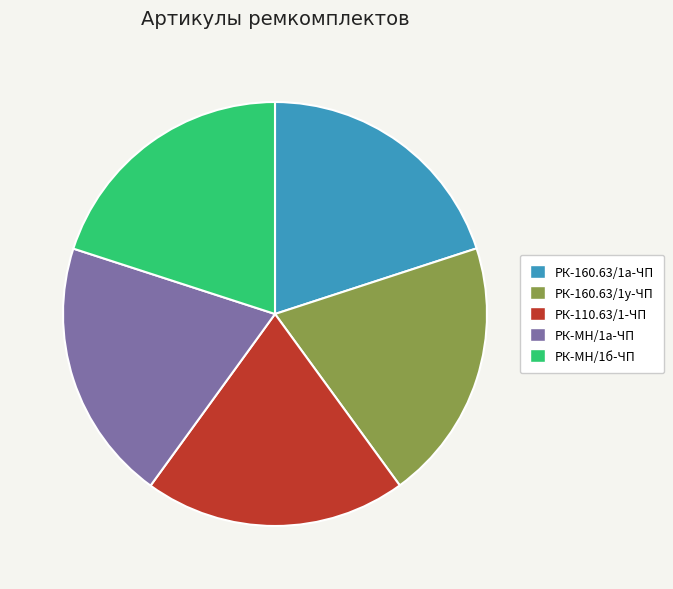

The РК-МН/1б-ЧП slice represents 31% of the pie. True or false?

False